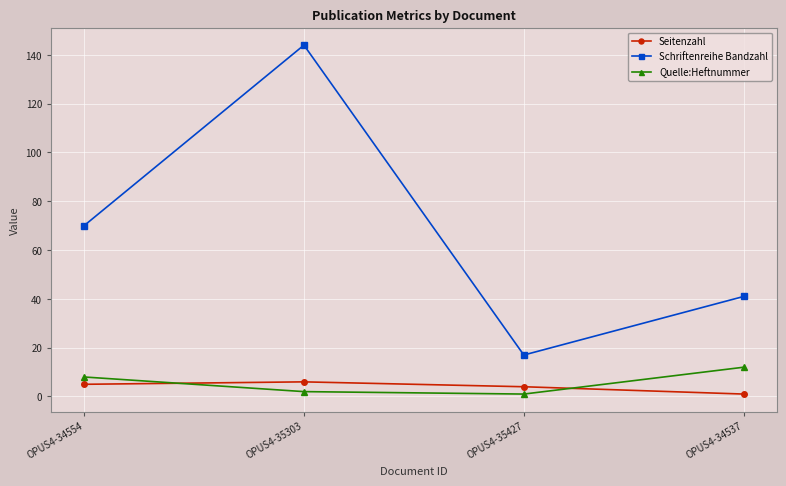

What is the value of the Quelle:Heftnummer point at the 4th from the left?

12